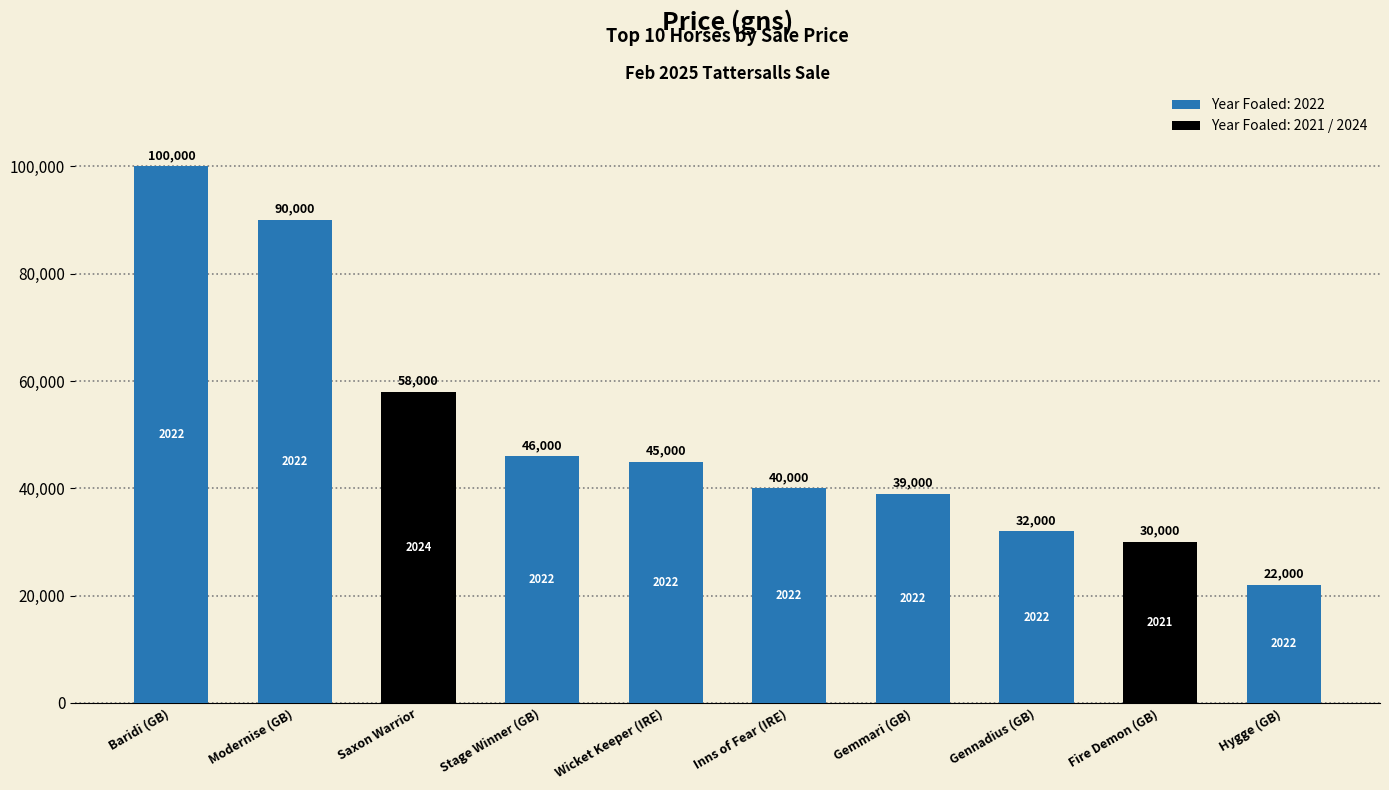

Rank the categories by value from lowest to highest.

Hygge (GB), Fire Demon (GB), Gennadius (GB), Gemmari (GB), Inns of Fear (IRE), Wicket Keeper (IRE), Stage Winner (GB), Saxon Warrior, Modernise (GB), Baridi (GB)